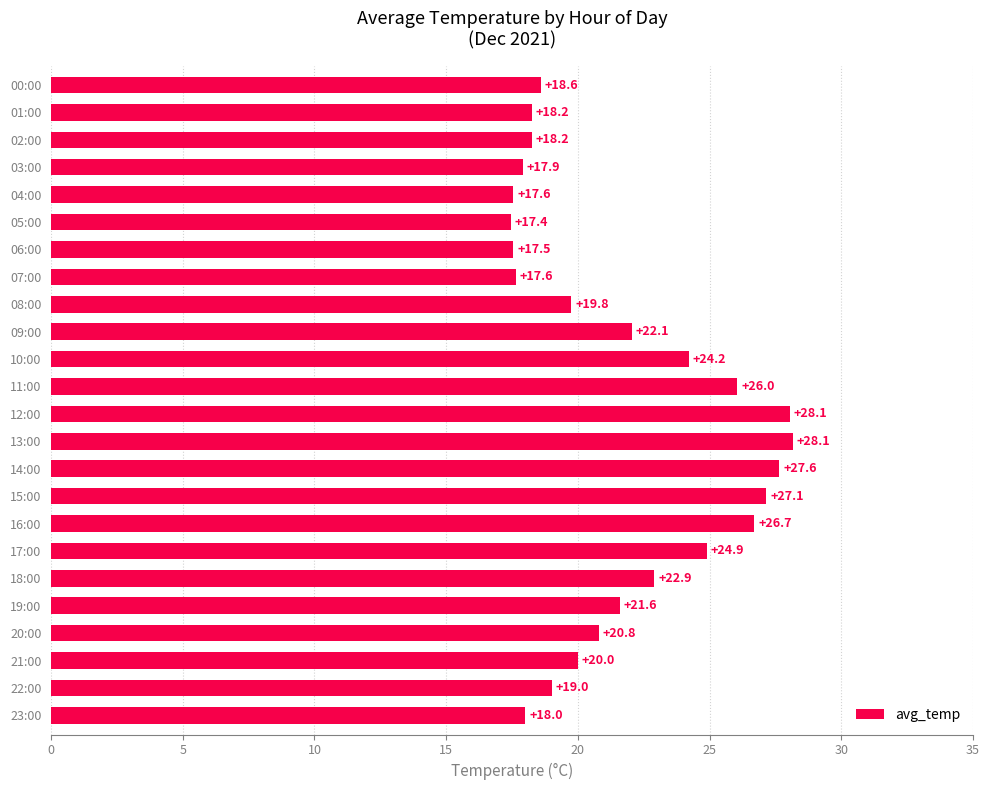

How many values are below 20?

11